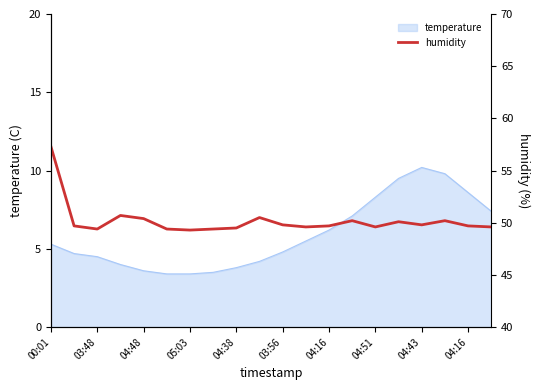

True or false: there are more than 2 points higher than both neighbors.

True